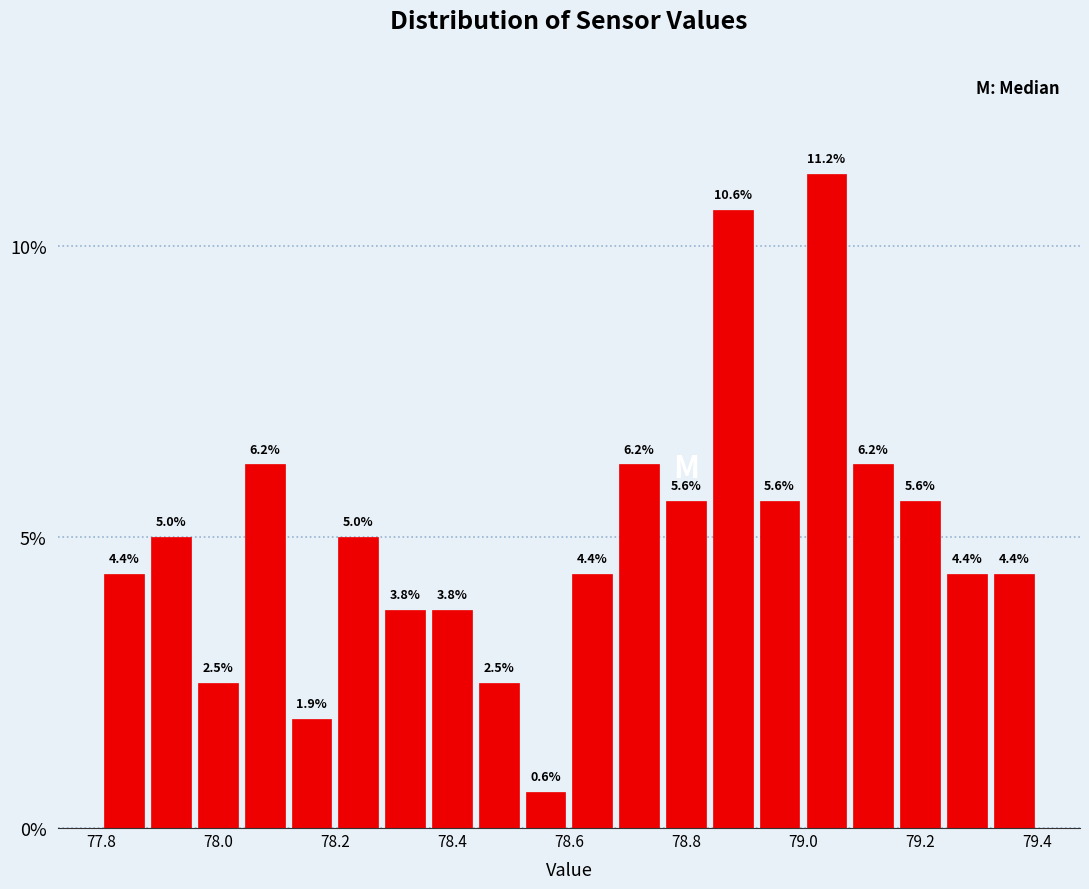

What is the height of the bar covering 78.60 to 78.68 on the x-axis?

4.4